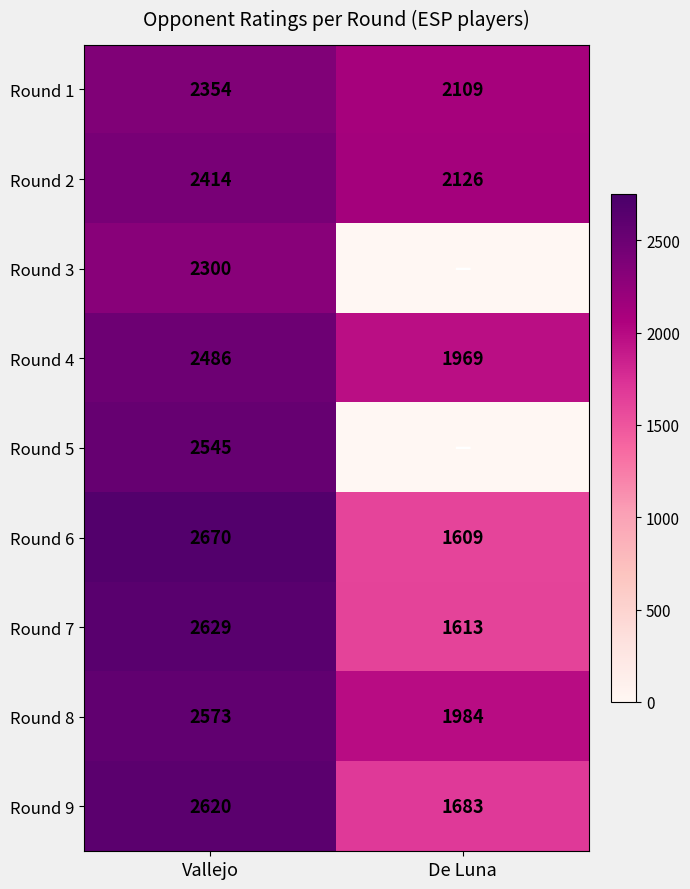

What is the difference between the highest and lowest values at Vallejo?

370